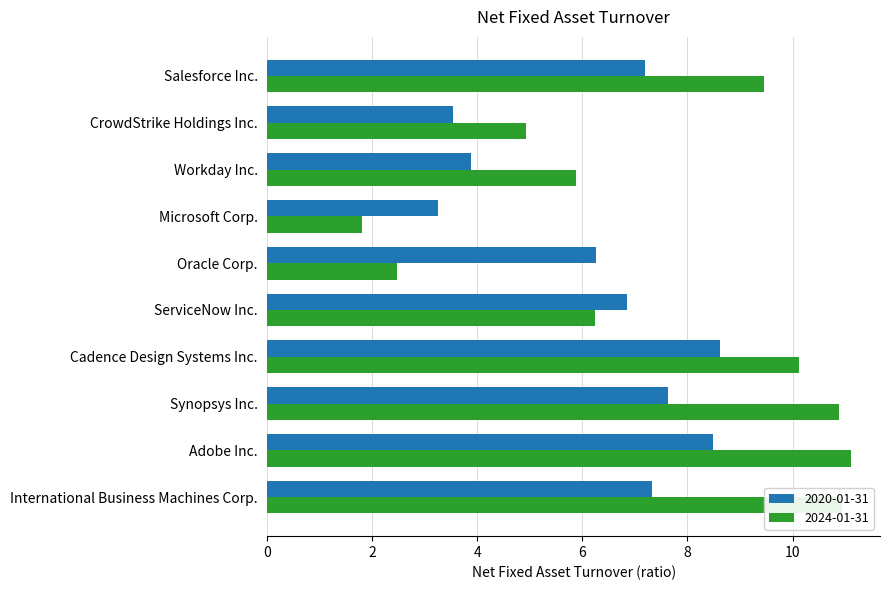

Which label corresponds to the smallest value in the chart?

Microsoft Corp.